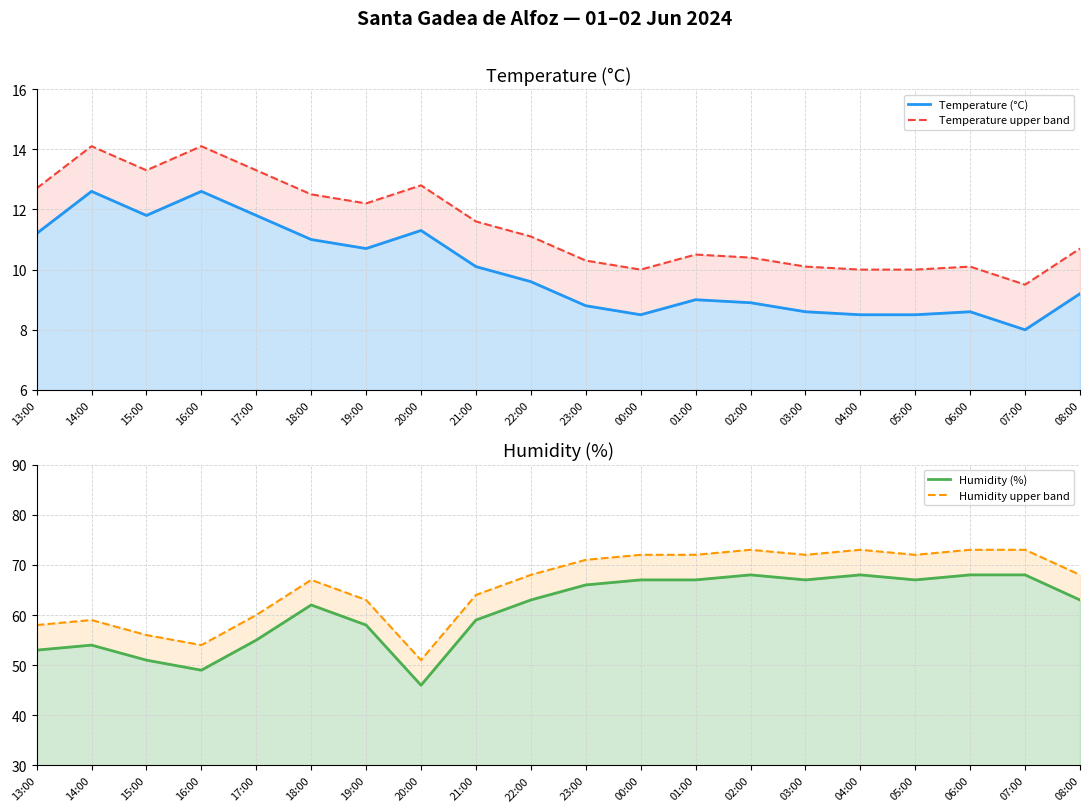

Is it true that Temperature upper band equals 6.5 at 21:00?

False